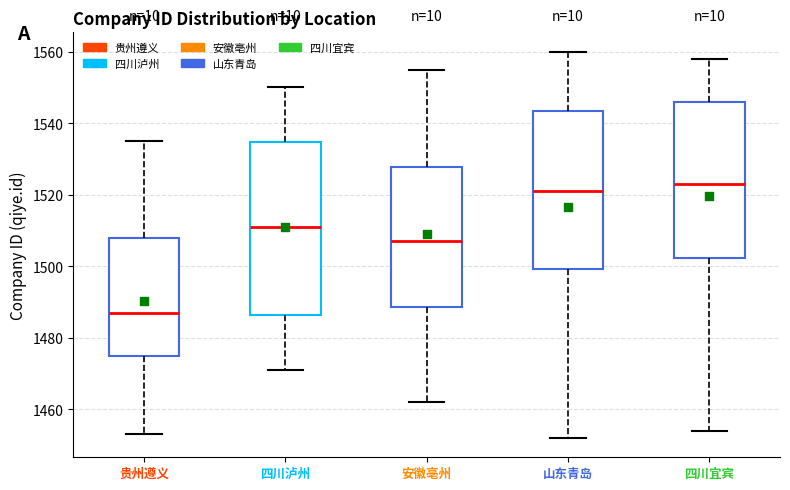

Comparing the boxes themselves (not the whiskers), which one is the tallest?

四川泸州